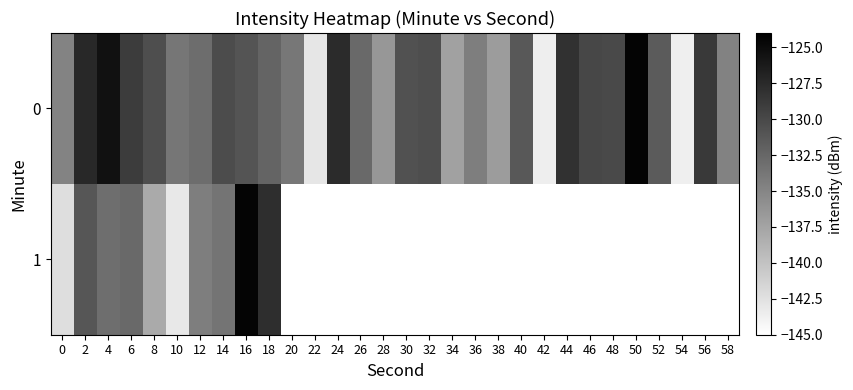

Which label corresponds to the smallest value in the chart?

54